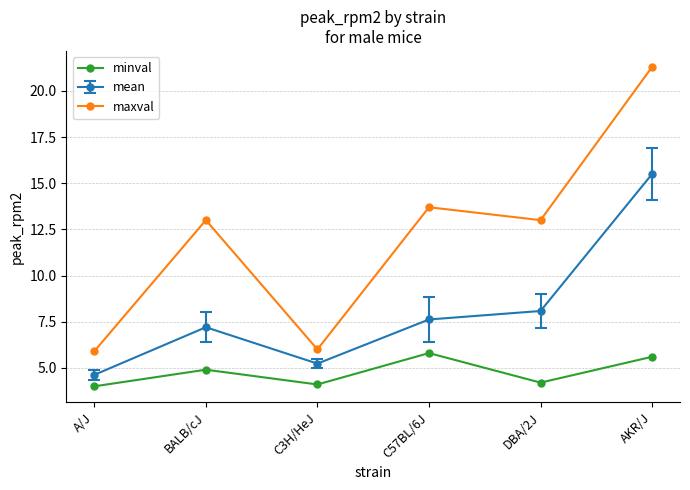

Does the chart have visible grid lines?

Yes